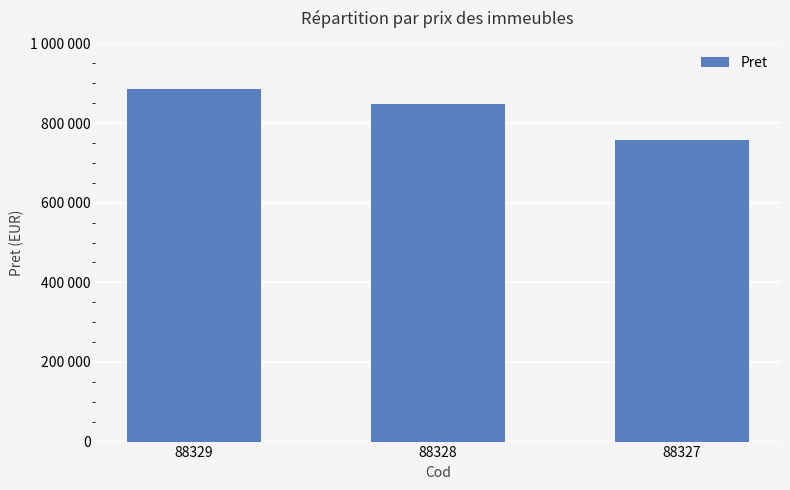

Rank the categories by value from highest to lowest.

88329, 88328, 88327